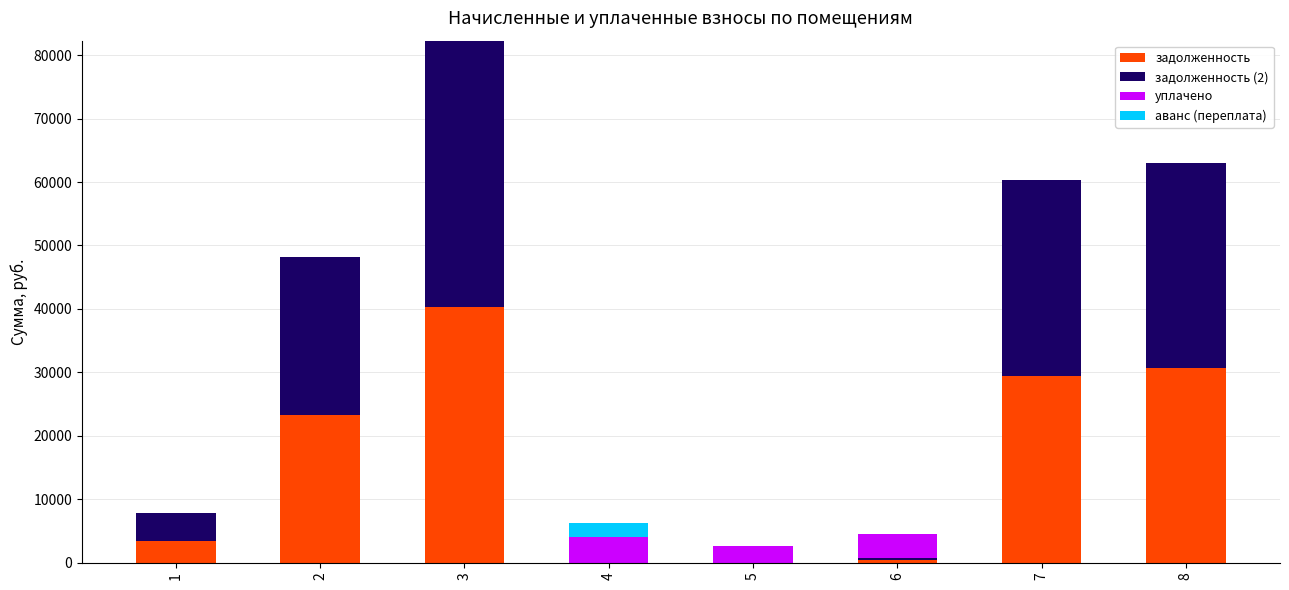

The value of задолженность at 1 is 3390.3. True or false?

True